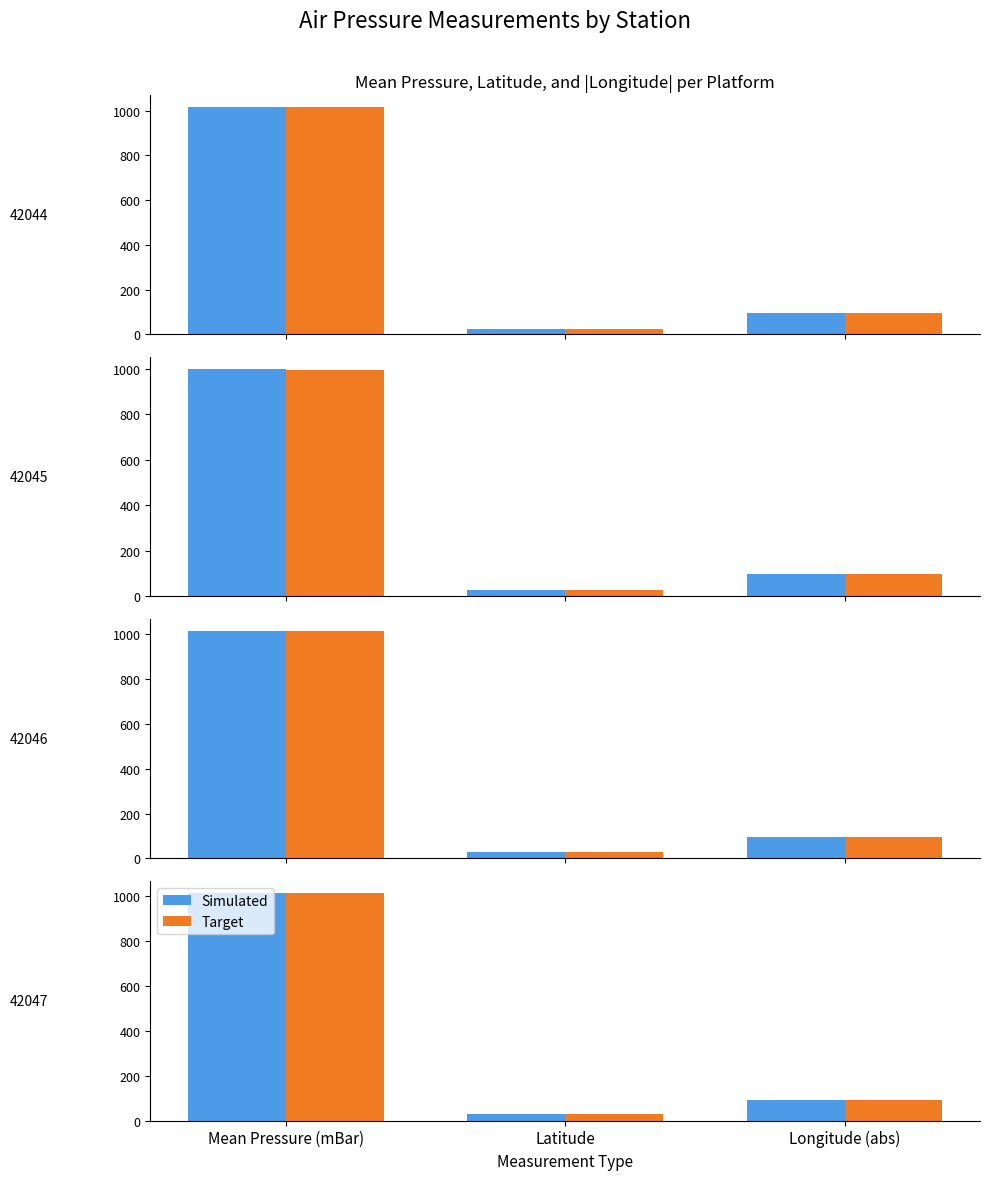

Which series changed the most between Mean Pressure (mBar) and Latitude?

Simulated